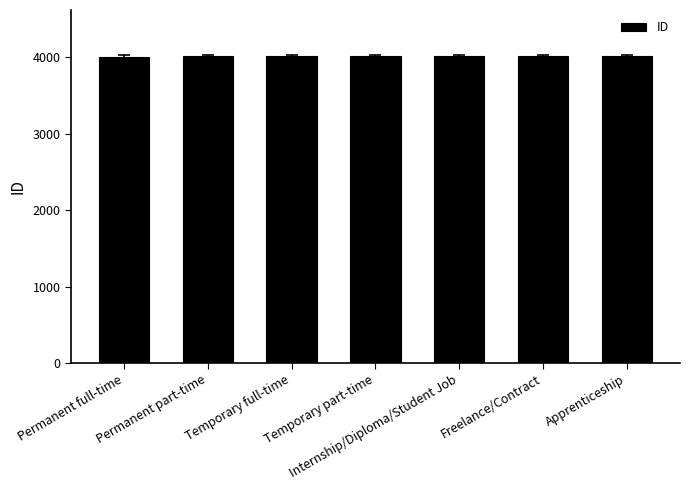

Count the number of categories in the chart.

7